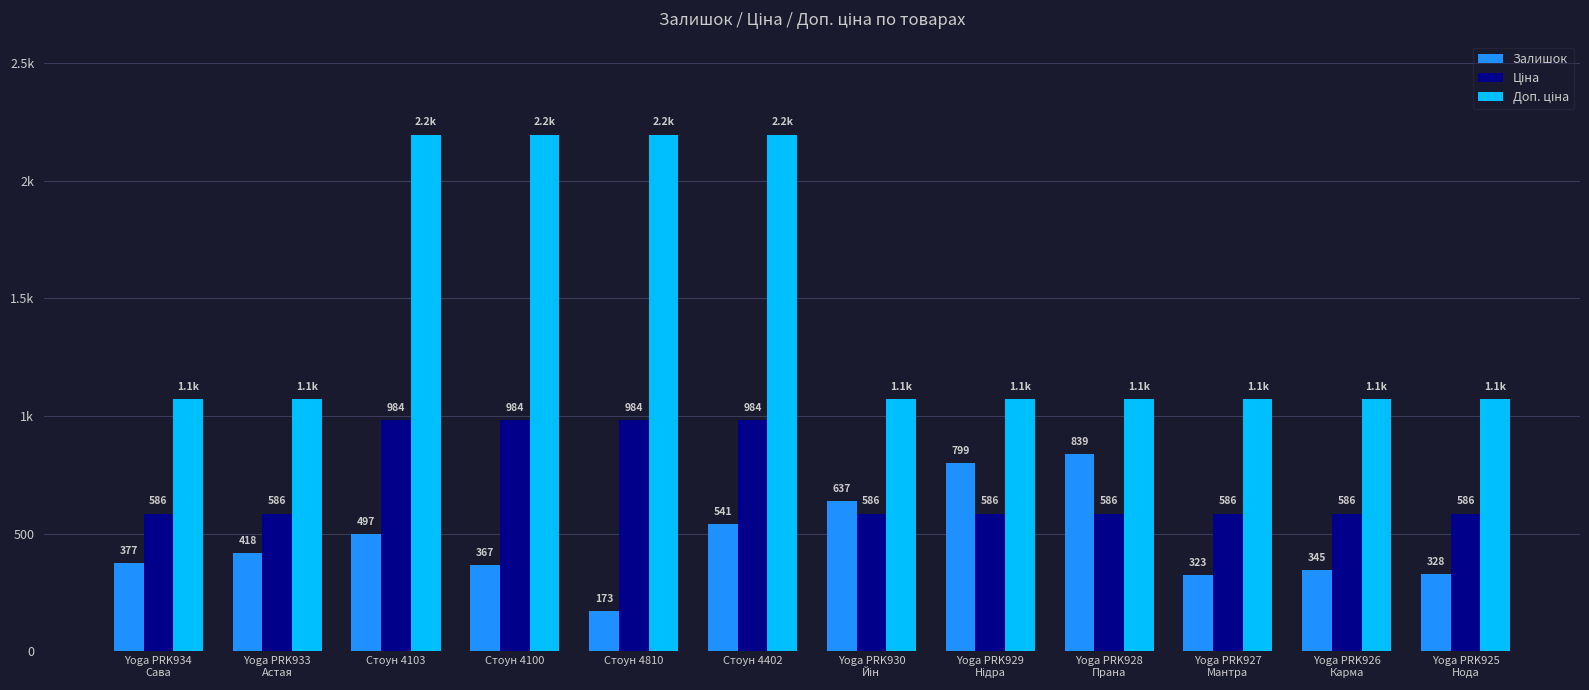

The value of Ціна at Стоун 4402 is 984.0. True or false?

True